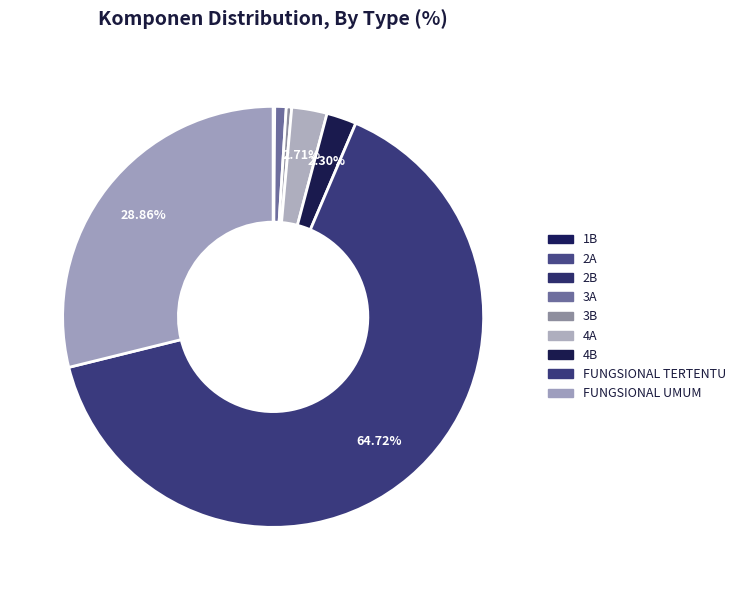

What is the smallest slice in the pie chart?

1B